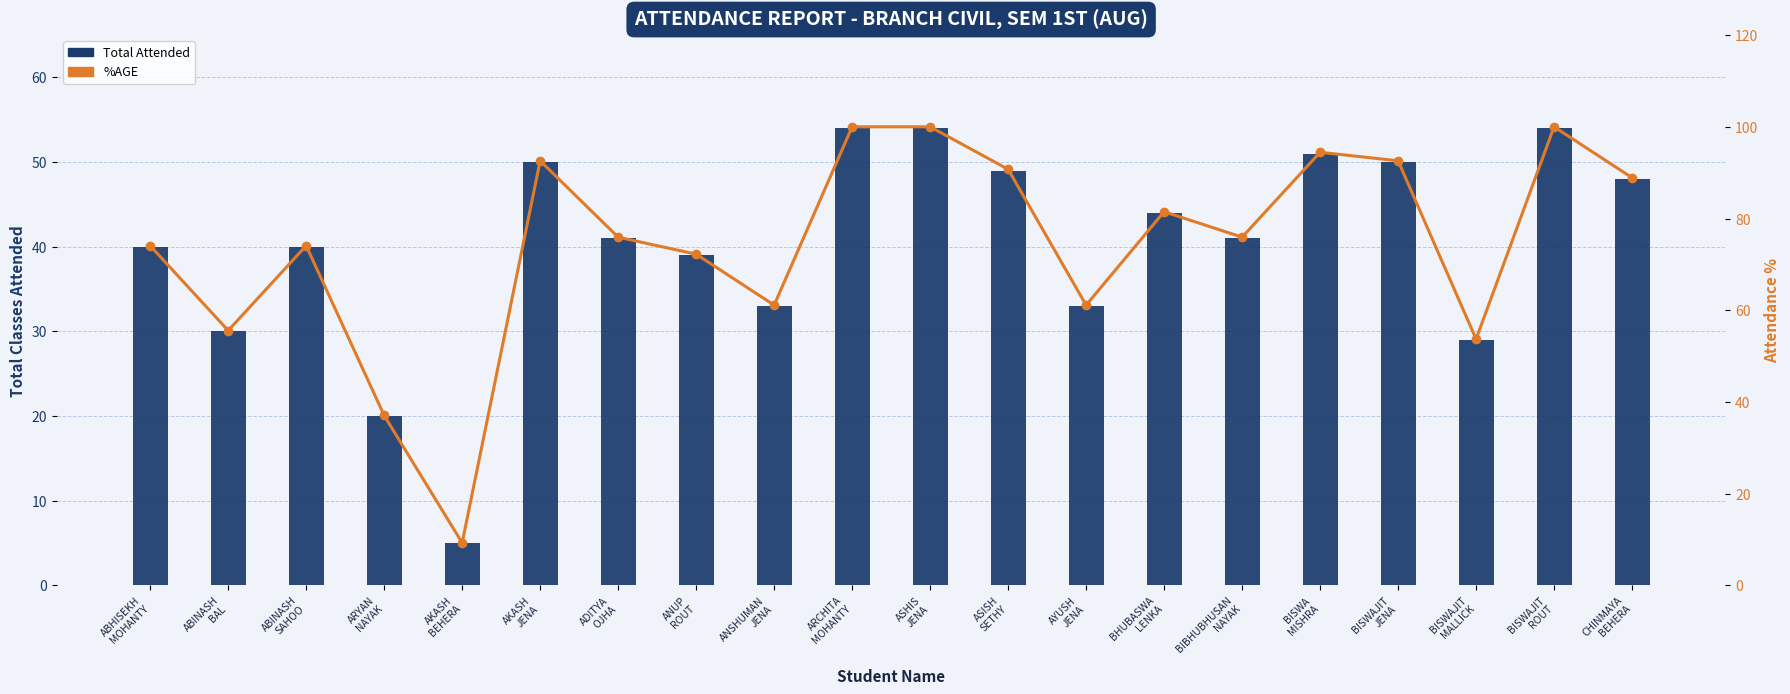

What is the maximum value shown in the chart?

100.0